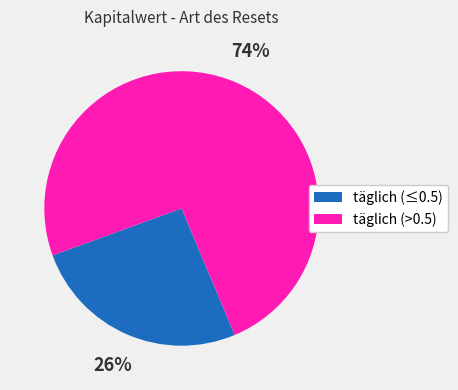

Which has a higher value, täglich (>0.5) or täglich (≤0.5)?

täglich (>0.5)